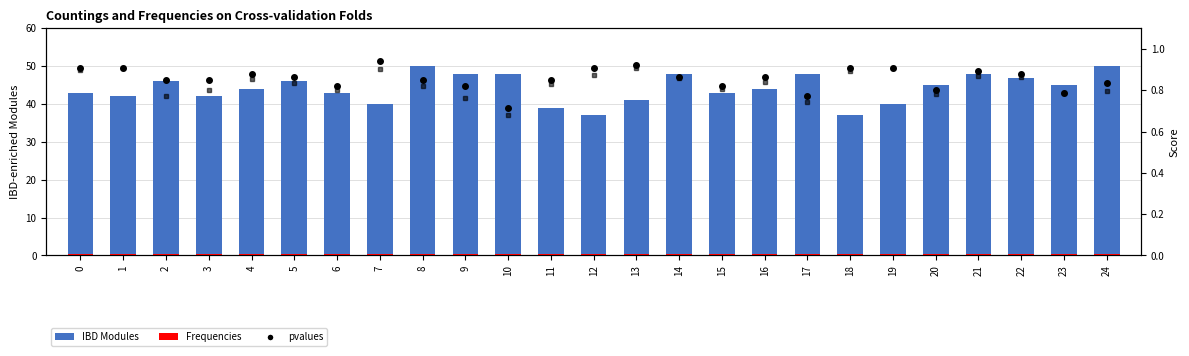

What is the average value of the Accuracy series?

0.9